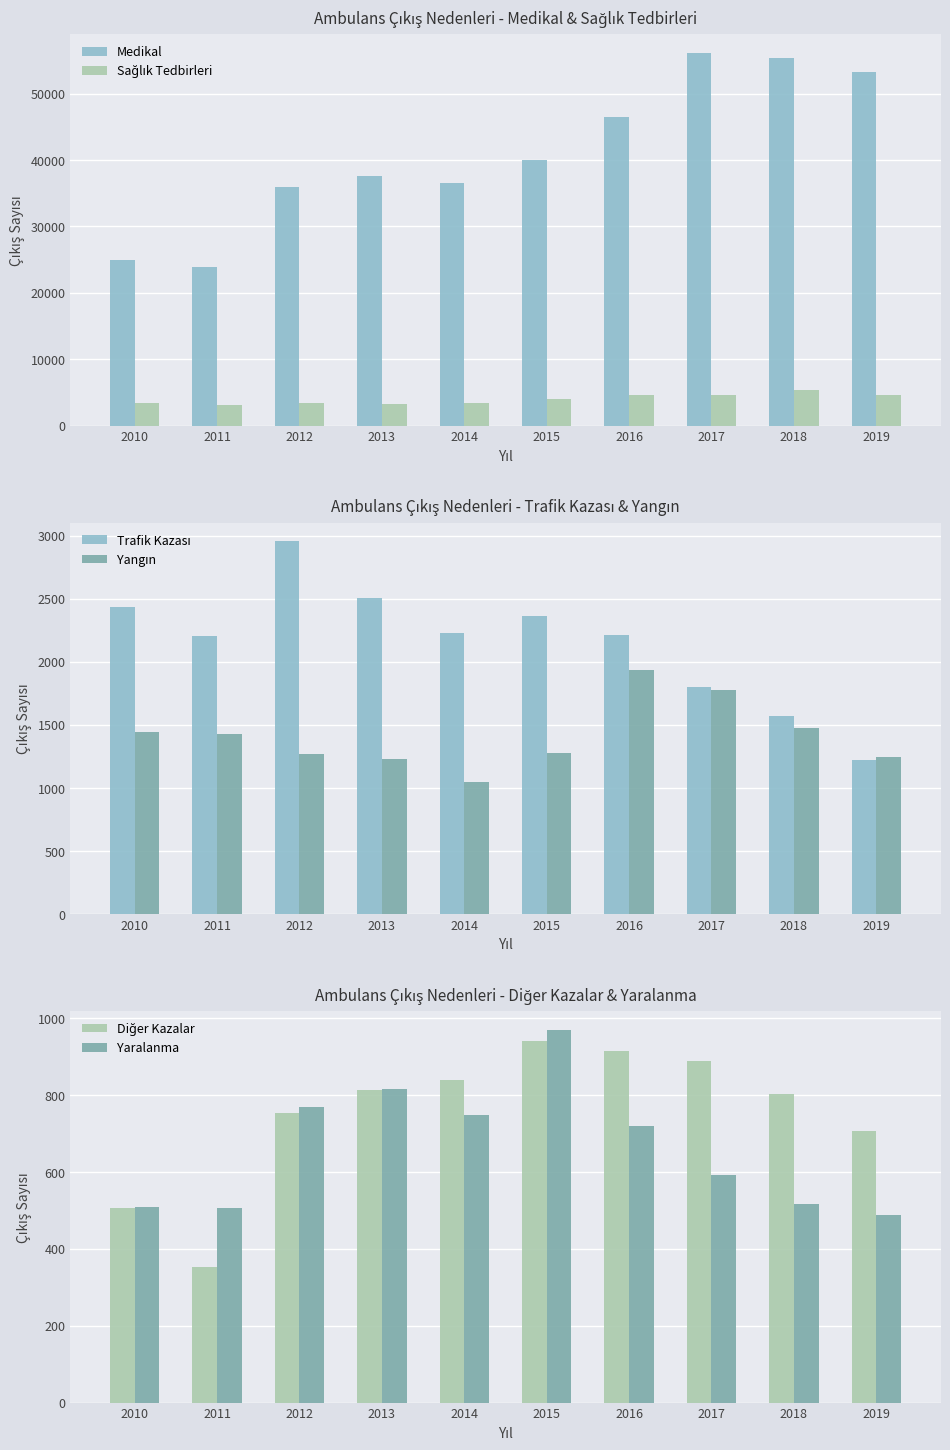

Which series has the largest total across all categories?

Medikal